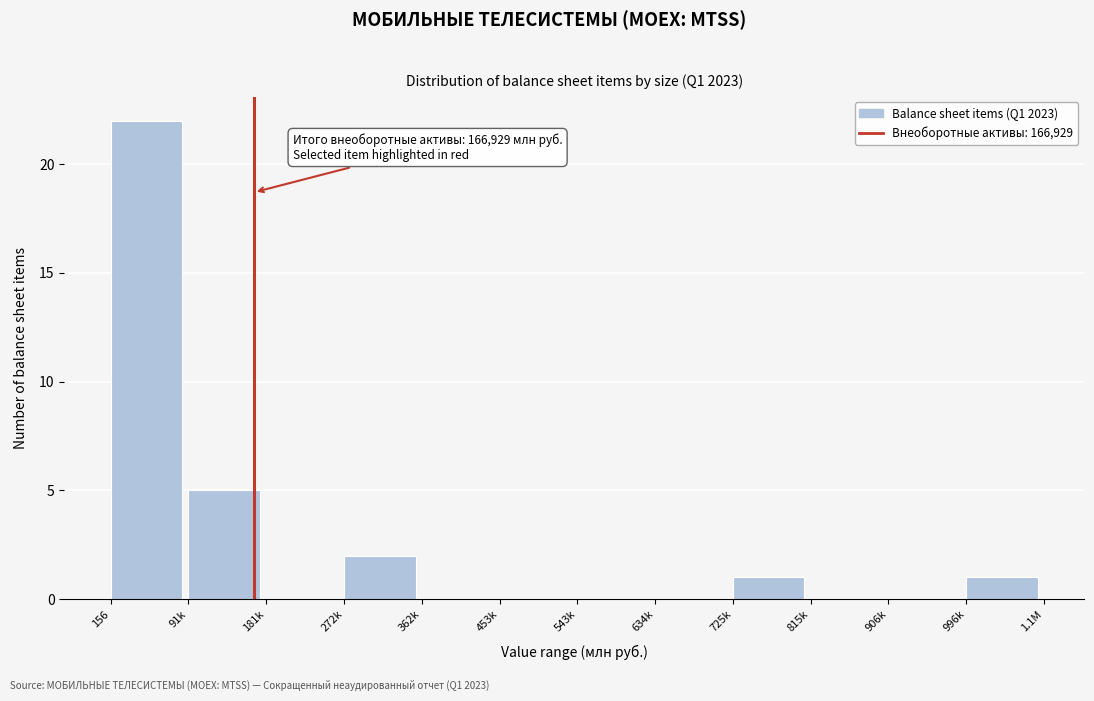

Reading right to left, transcribe all the data shown in this chart.

996k=1	906k=0	815k=0	725k=1	634k=0	543k=0	453k=0	362k=0	272k=2	181k=0	91k=5	156=22